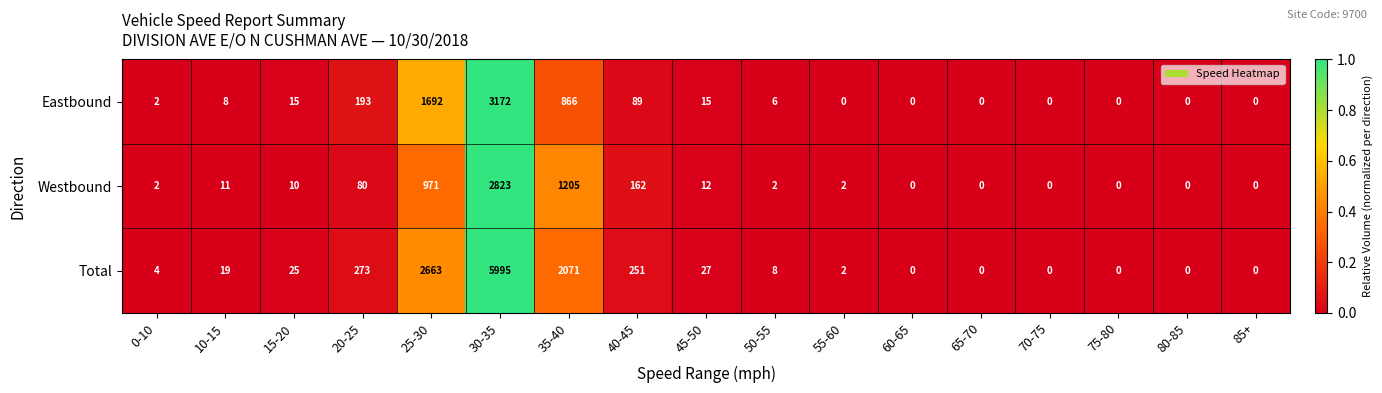

At which label does Total reach its peak?

30-35